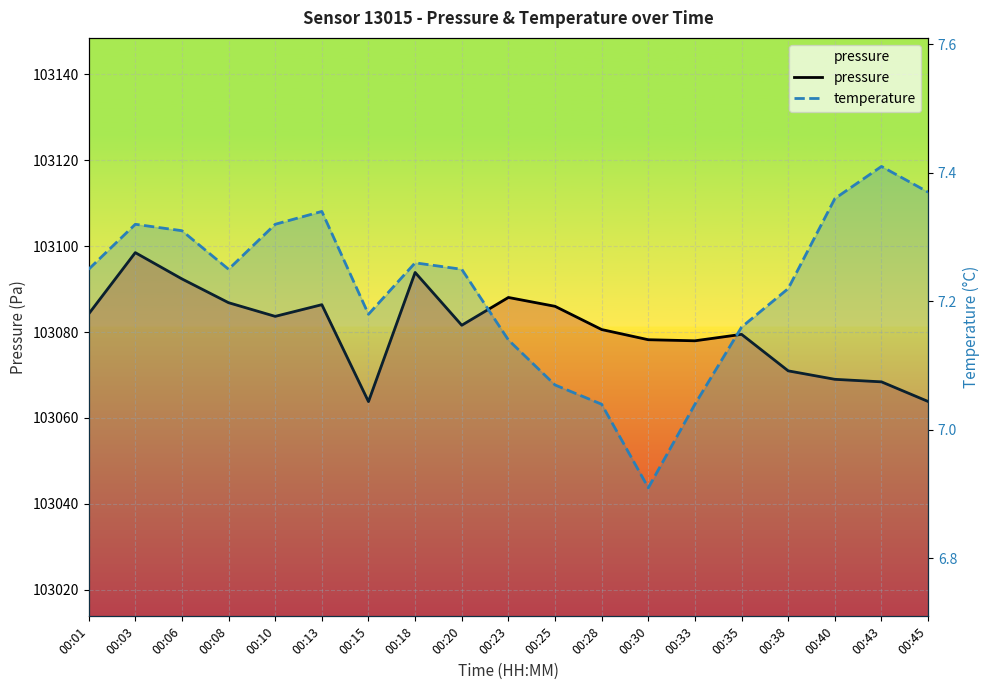

At how many categories does at least one series exceed 22850?

19